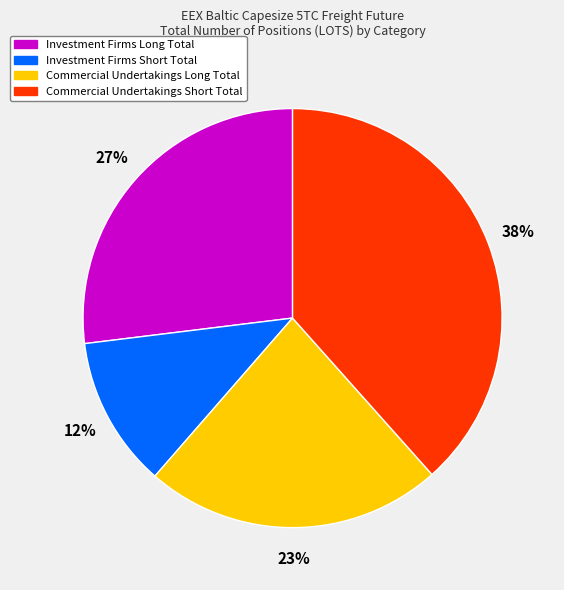

Is there a majority slice in this chart?

No